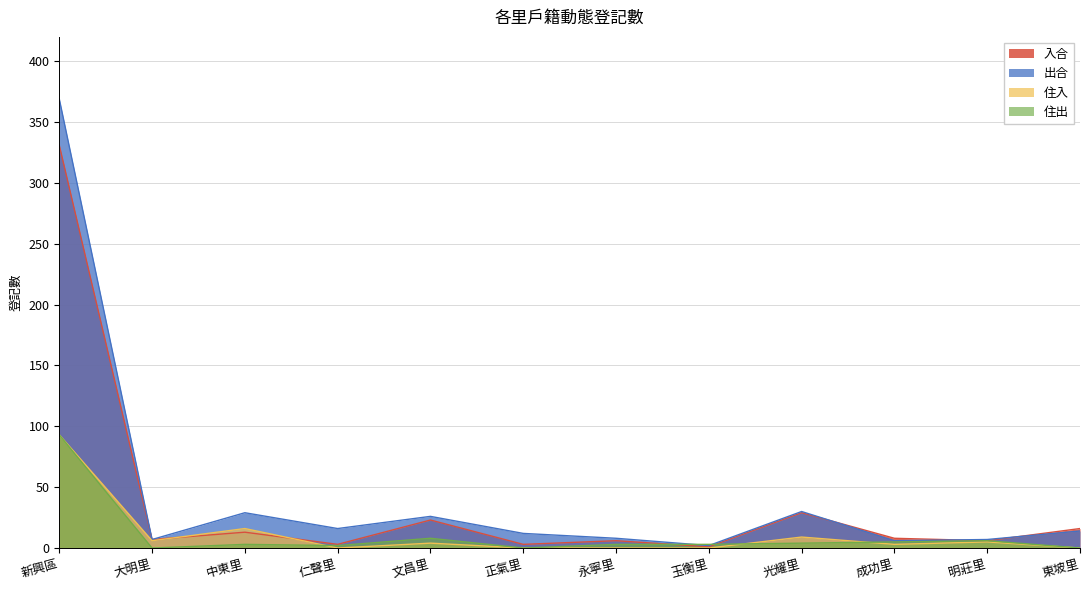

True or false: 人口 and 入合 intersect in this chart.

True